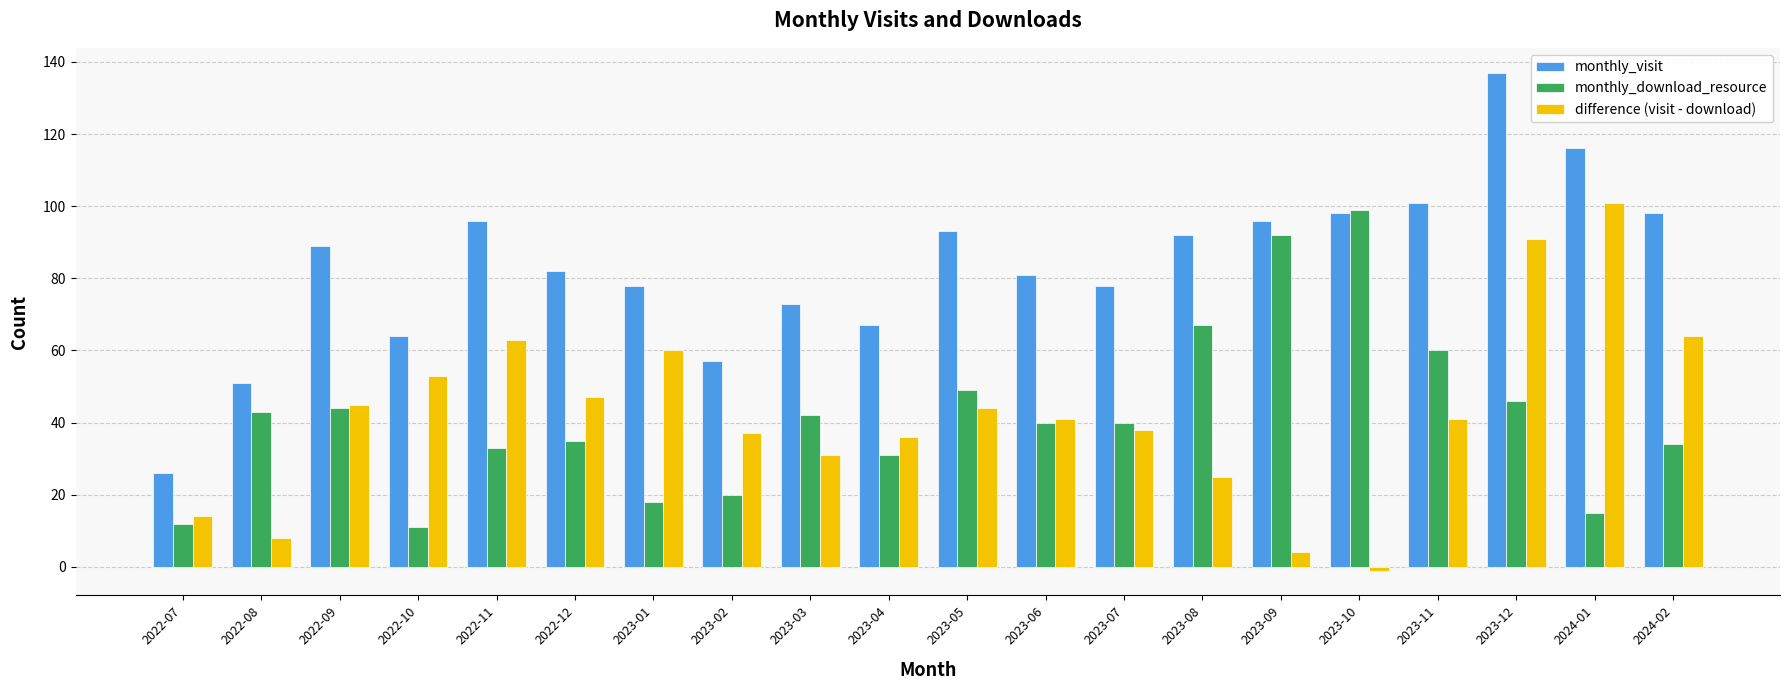

Is it true that monthly_visit equals 78 at 2023-01?

True